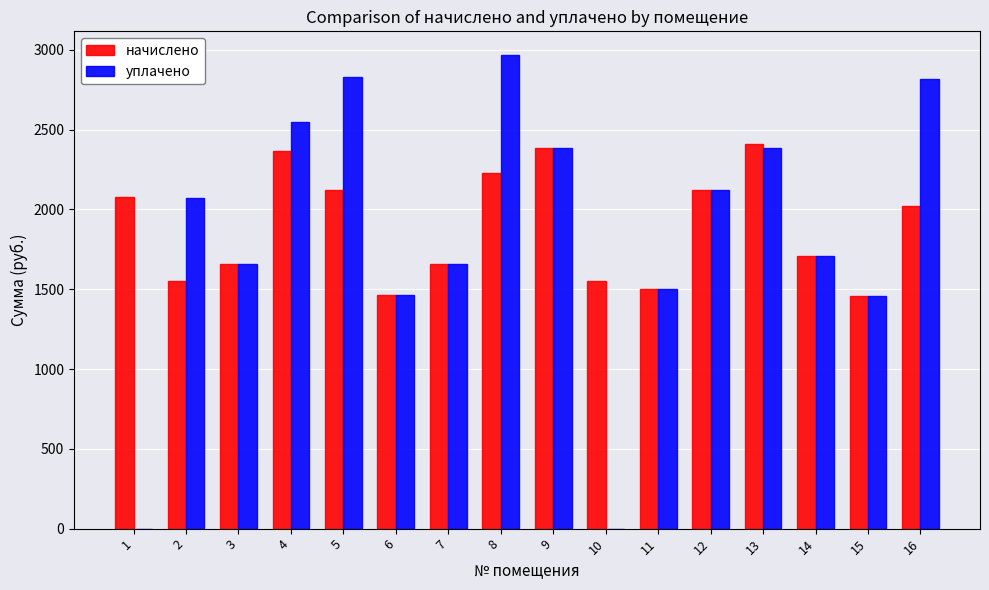

What is the sum of all уплачено values?

29565.3